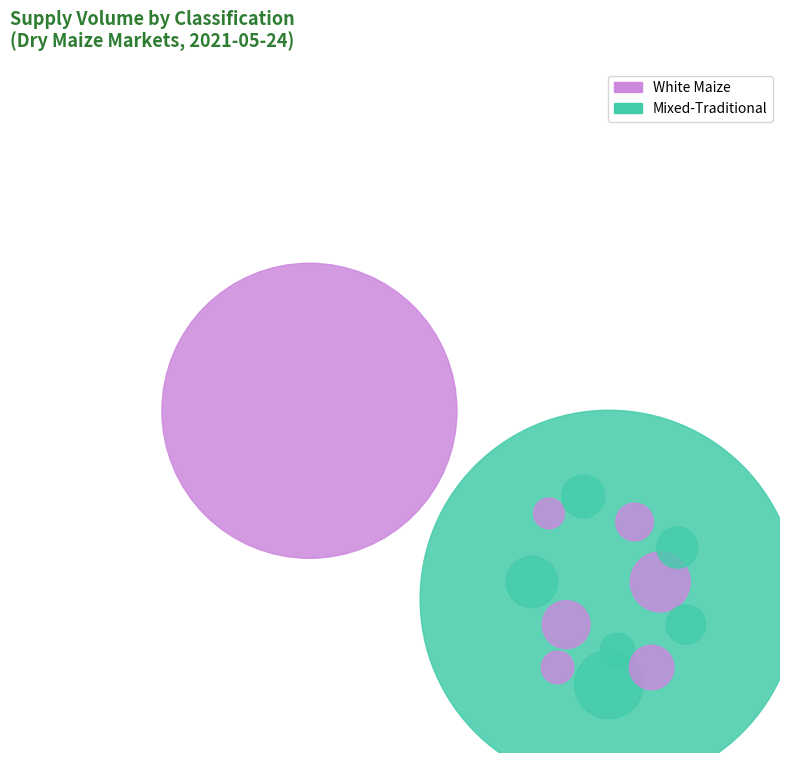

What is the smallest slice in the pie chart?

Mixed-Traditional